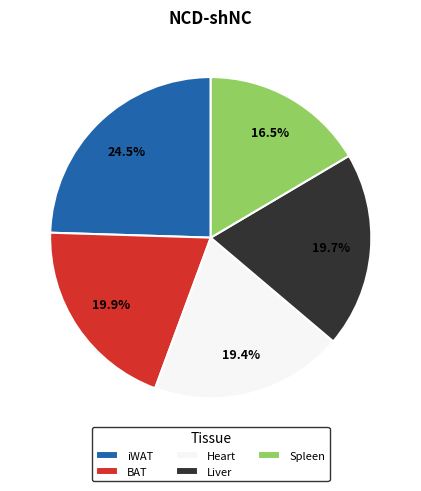

Which has a higher value, iWAT or BAT?

iWAT